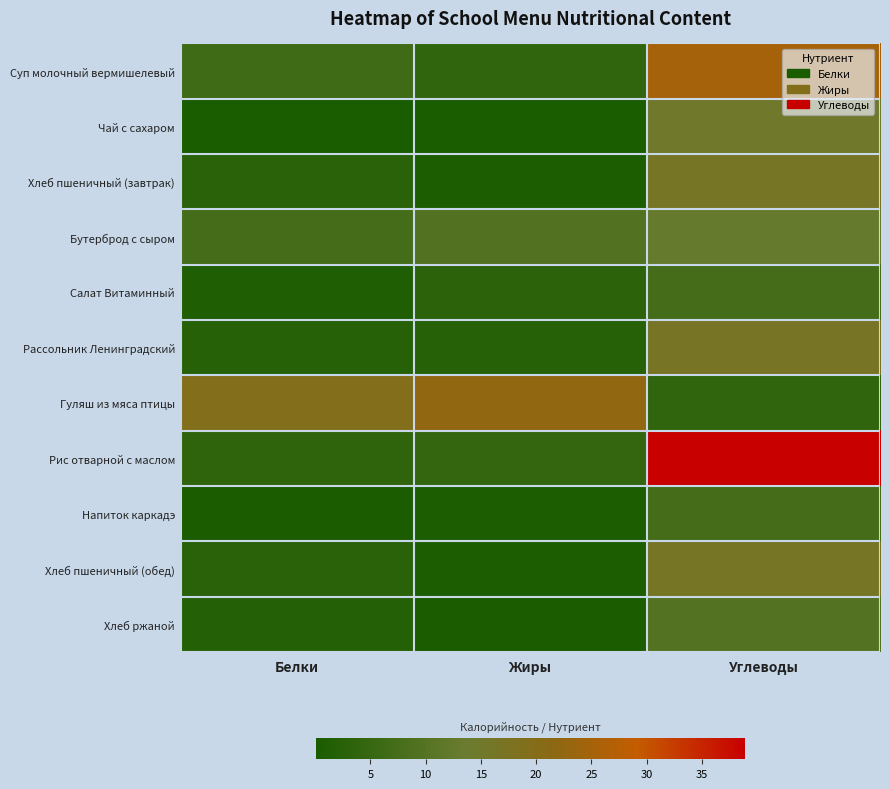

Reading left to right, list all the values displayed in this chart.

Суп молочный вермишелевый: Белки=6.3	Жиры=4.1	Углеводы=25.1
Чай с сахаром: Белки=0.2	Жиры=0.1	Углеводы=15.0
Хлеб пшеничный (завтрак): Белки=2.9	Жиры=0.8	Углеводы=16.3
Бутерброд с сыром: Белки=7.3	Жиры=9.6	Углеводы=12.8
Салат Витаминный: Белки=1.0	Жиры=3.1	Углеводы=7.5
Рассольник Ленинградский: Белки=2.3	Жиры=2.2	Углеводы=16.6
Гуляш из мяса птицы: Белки=19.2	Жиры=22.5	Углеводы=3.9
Рис отварной с маслом: Белки=3.7	Жиры=4.4	Углеводы=38.9
Напиток каркадэ: Белки=0.4	Жиры=0.7	Углеводы=7.4
Хлеб пшеничный (обед): Белки=2.9	Жиры=0.8	Углеводы=16.3
Хлеб ржаной: Белки=2.0	Жиры=0.4	Углеводы=10.0